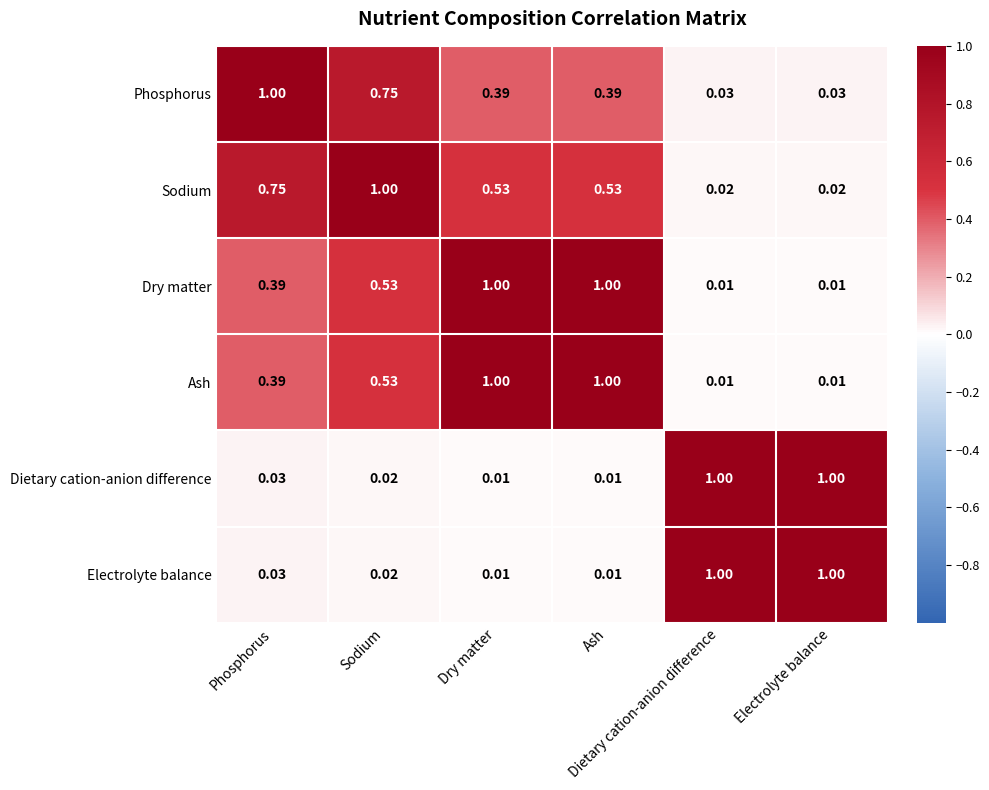

How many categories are shown in the chart?

6